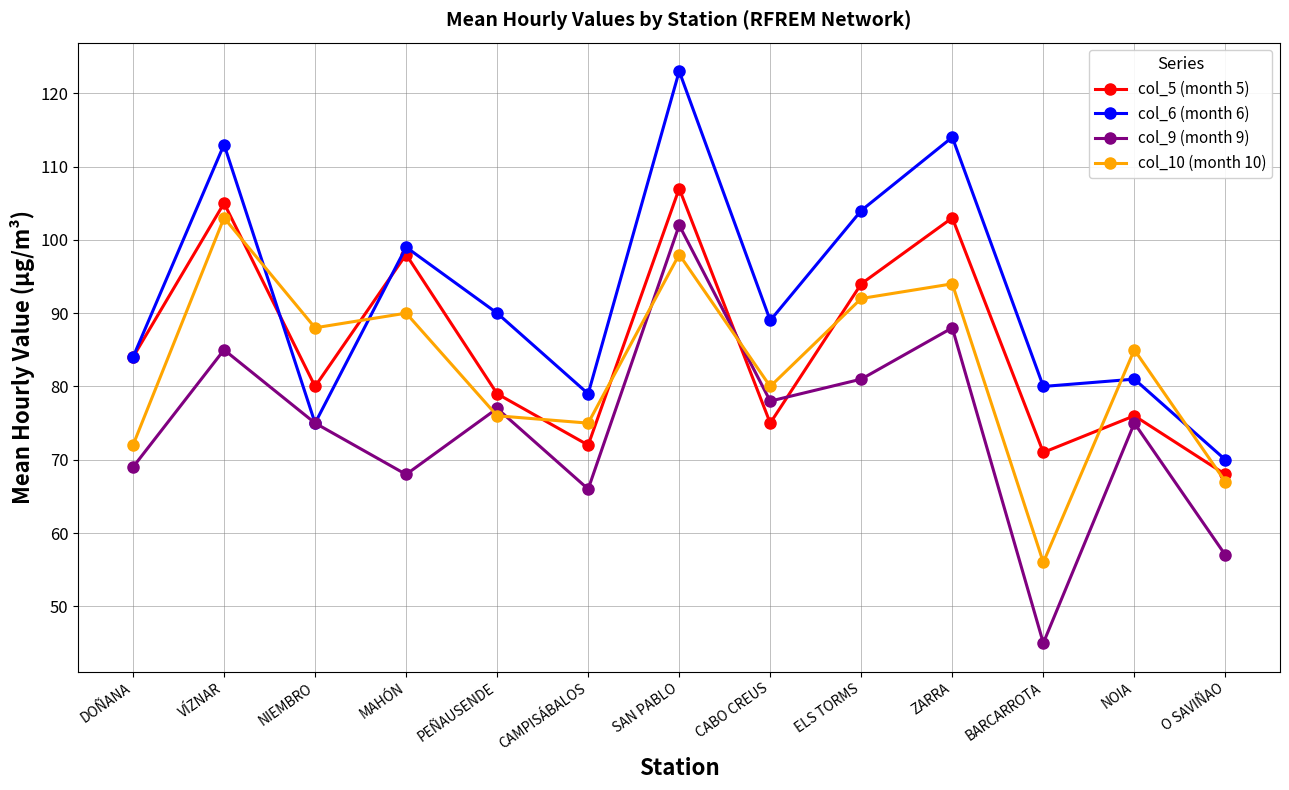

True or false: col_5 (month 5) and col_6 (month 6) cross at least once.

True